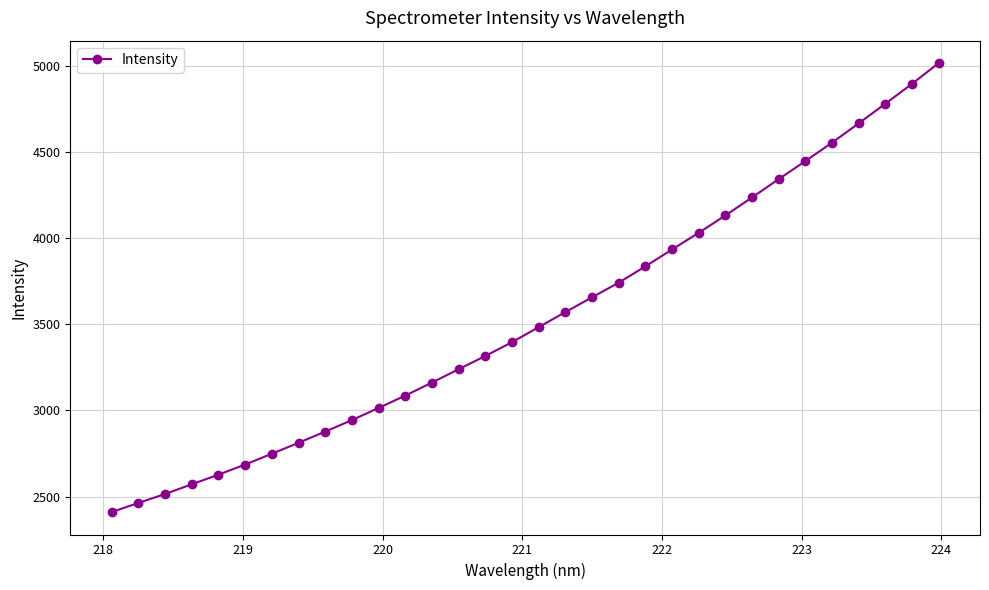

What is the greatest value displayed?

5014.0